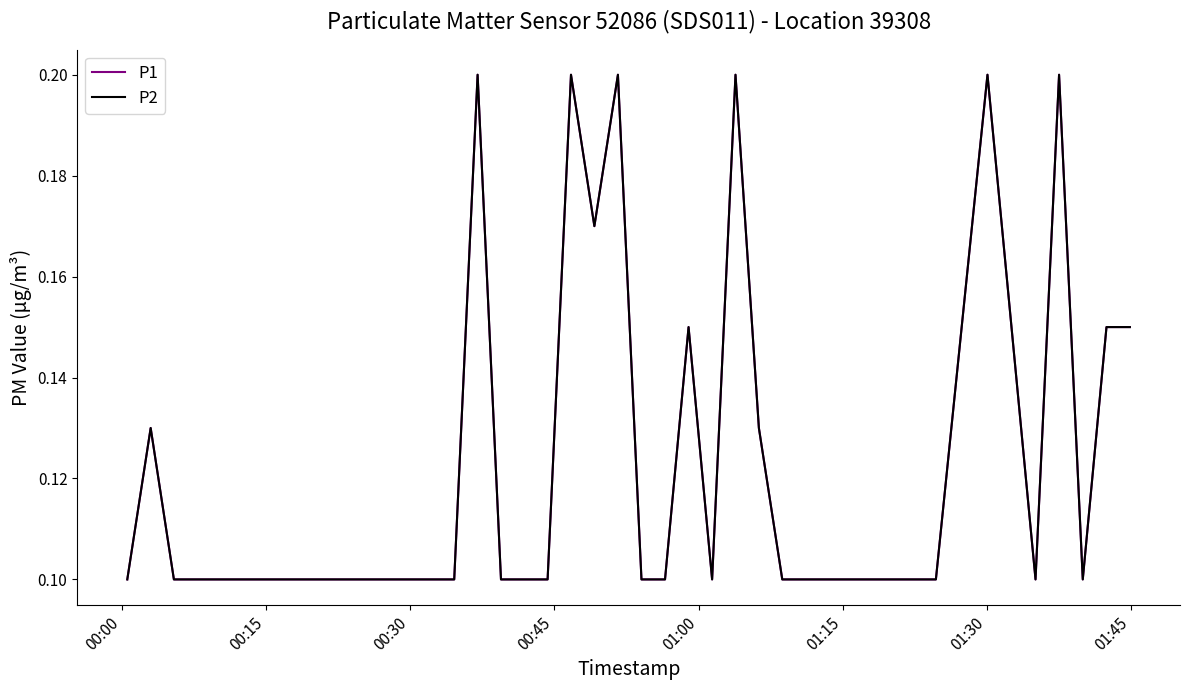

Does the chart display data point markers on the line(s)?

No